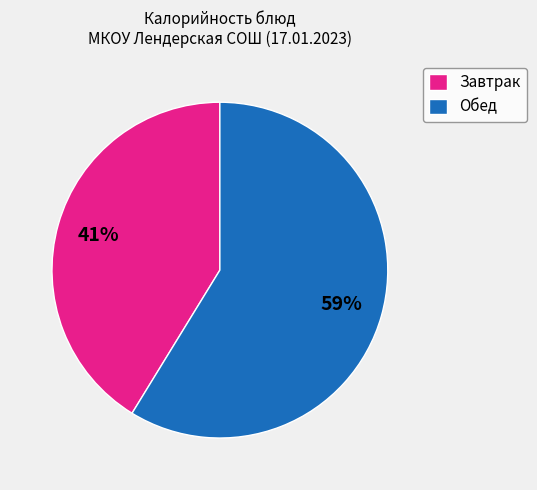

To the nearest percent, what percentage of the pie is Обед?

59%